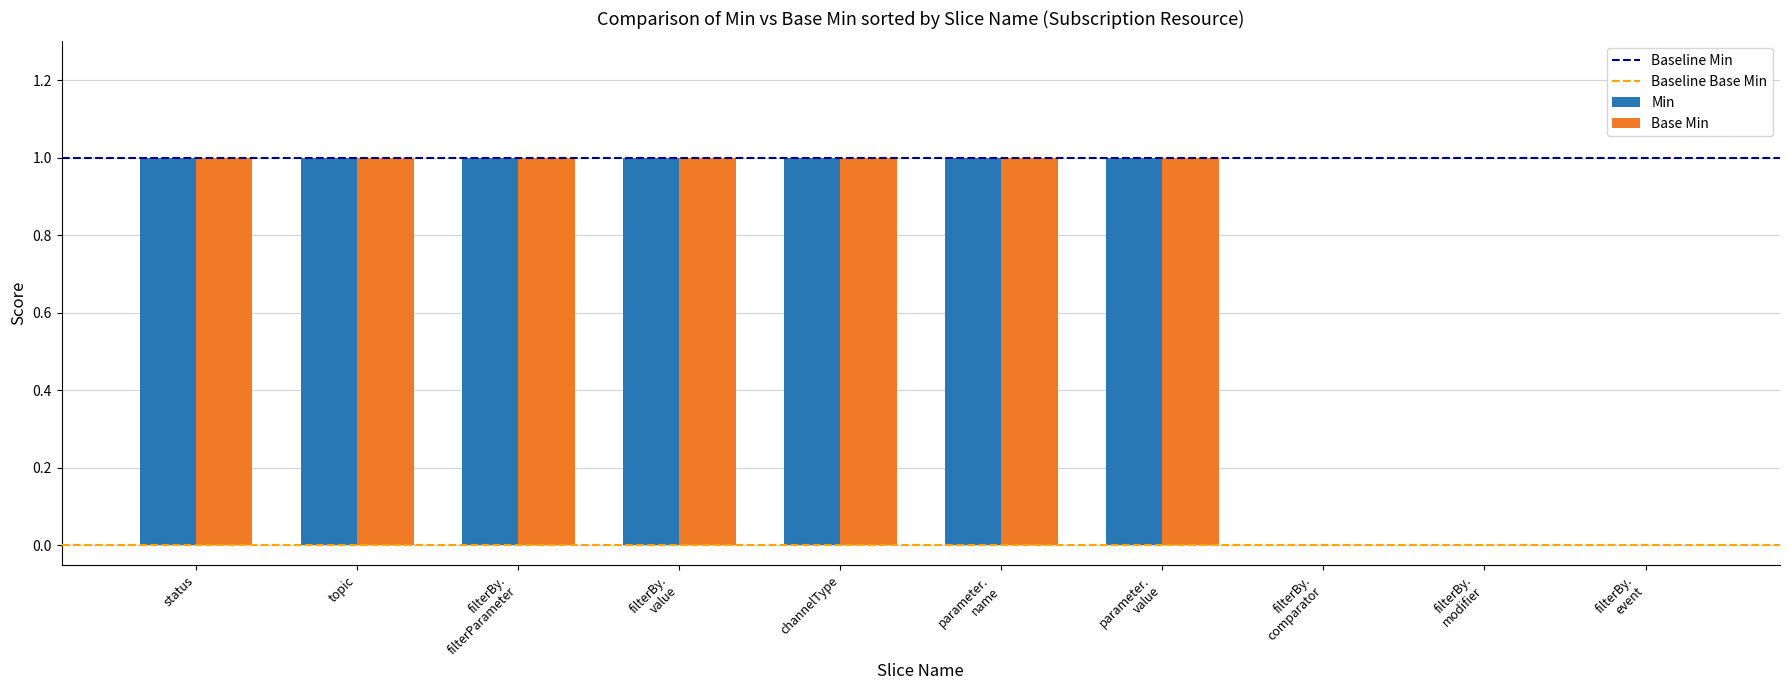

What is the highest value of the Base Min series?

1